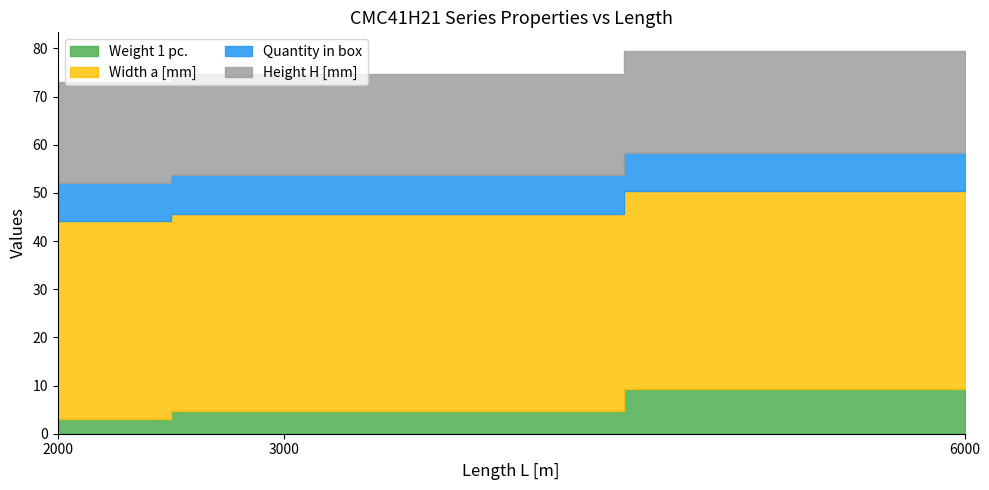

Between 6000 and 3000, which is larger?

6000